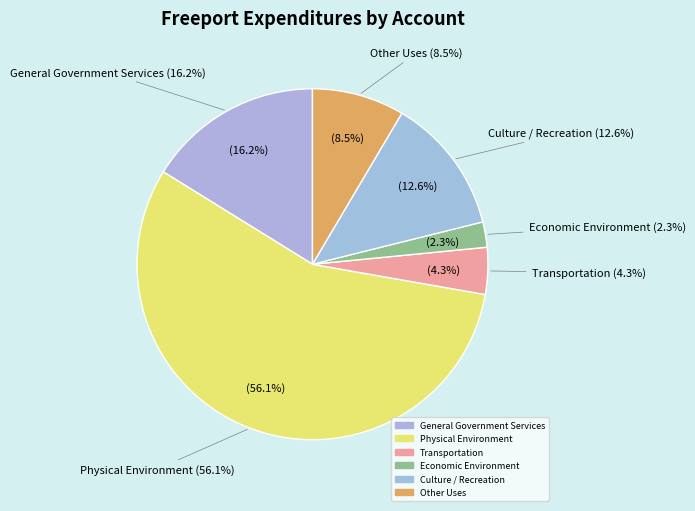

How much of the chart is everything except Culture / Recreation?

87.4%